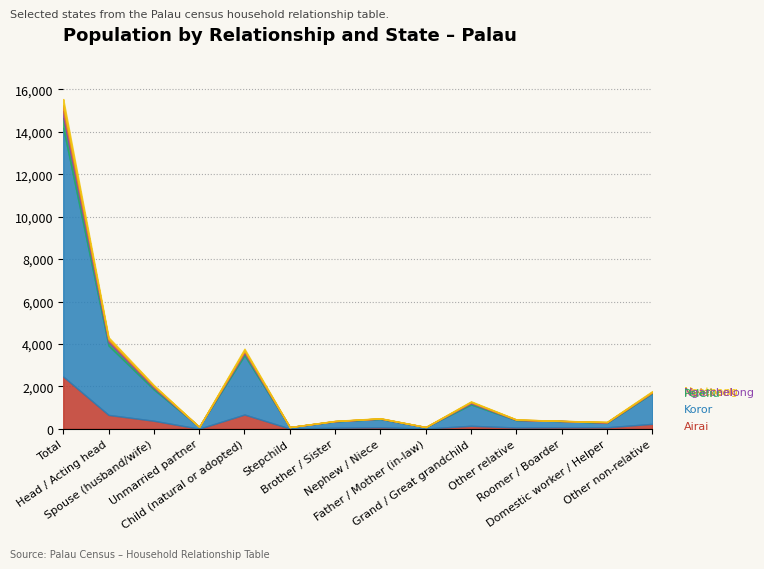

Where do Ngatpang (col_10) and Ngarchelong (col_4) first cross each other?

Child (natural or adopted) and Stepchild